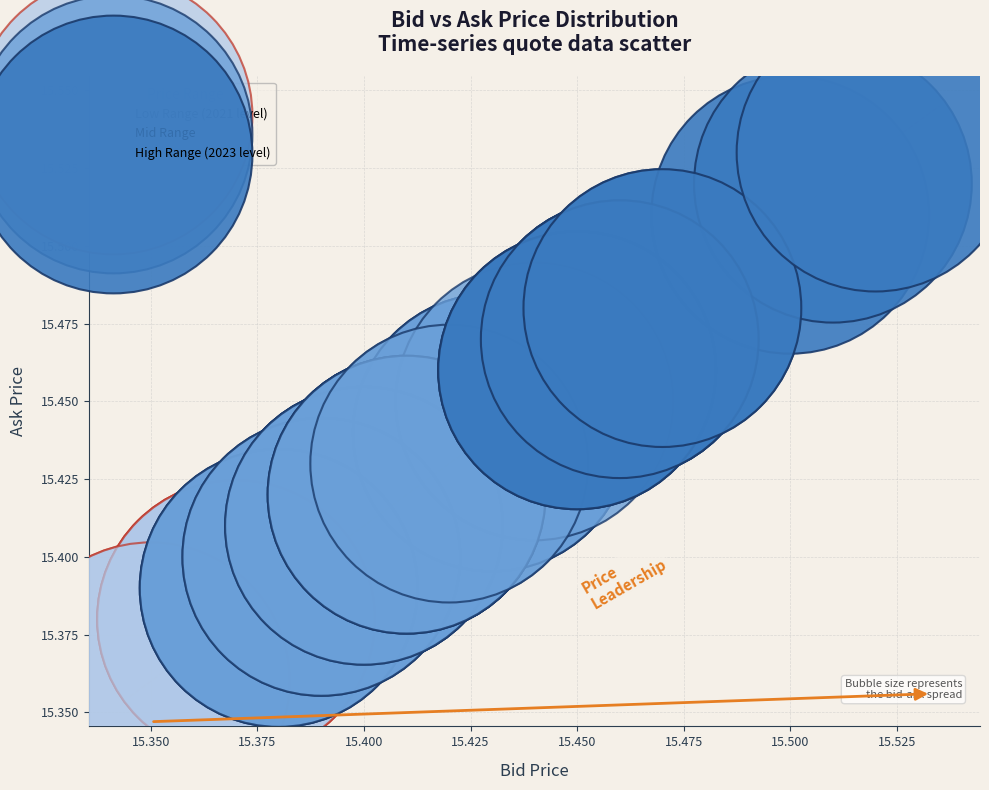

Which series reaches the minimum Y coordinate?

Low Range (2021 level)